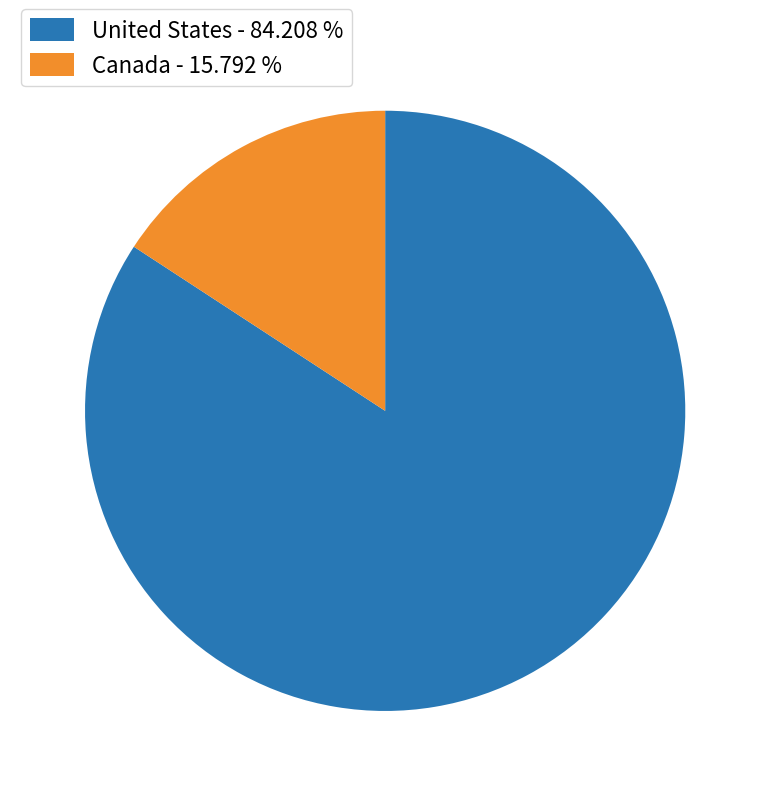

Combined, do United States - 84.208 % and Canada - 15.792 % account for over 50%?

Yes